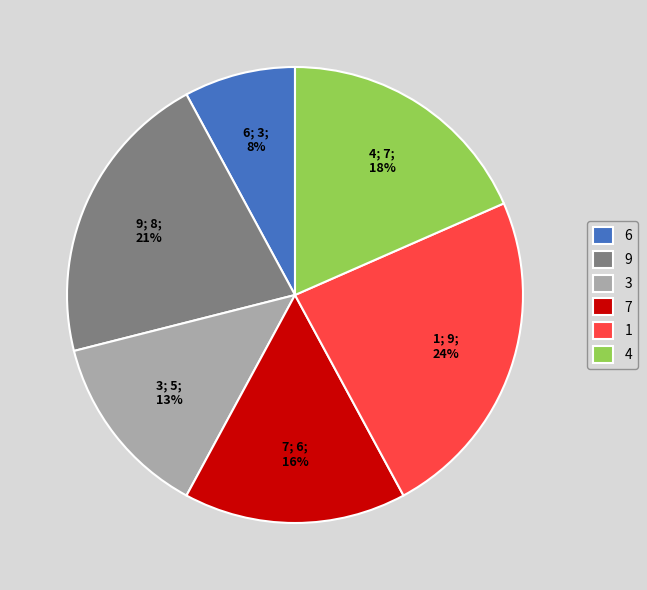

Between 3 and 1, which is larger?

1